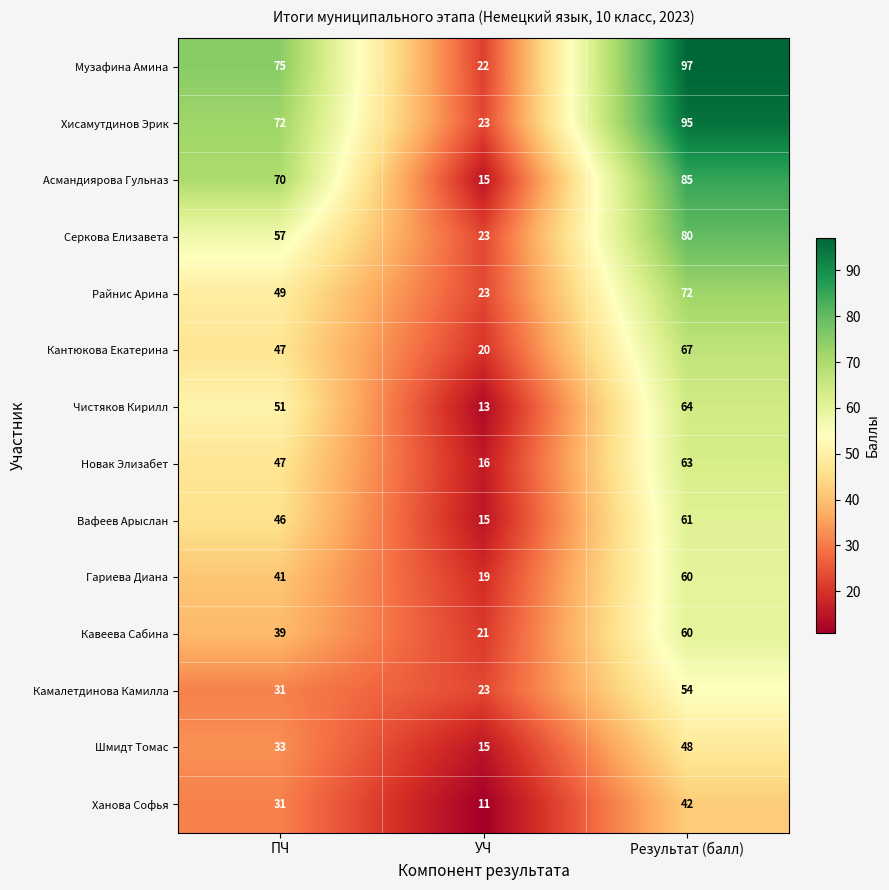

What is the difference between the highest and lowest values at ПЧ?

44